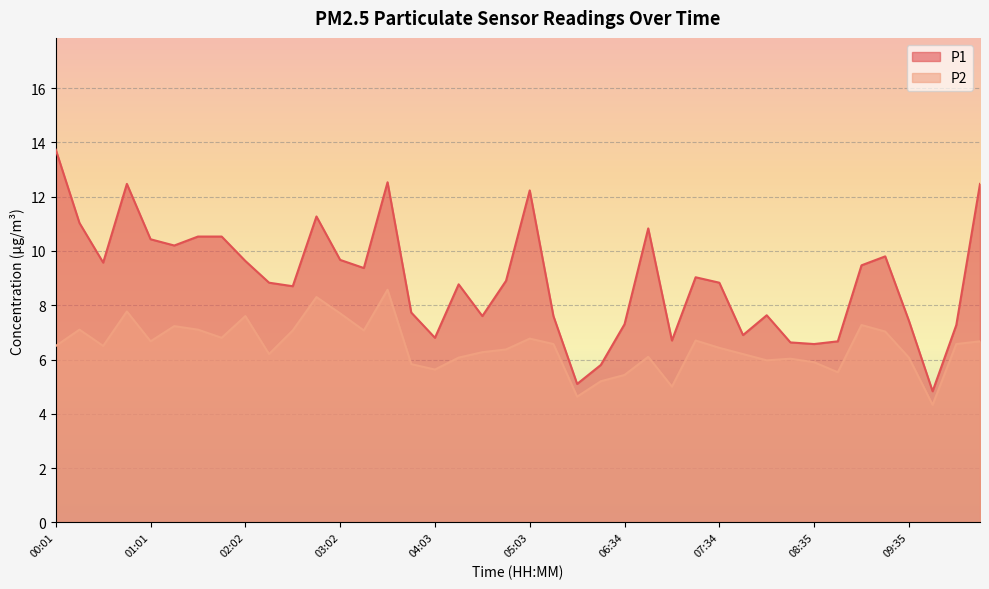

Which series has the largest range (max minus min)?

P1